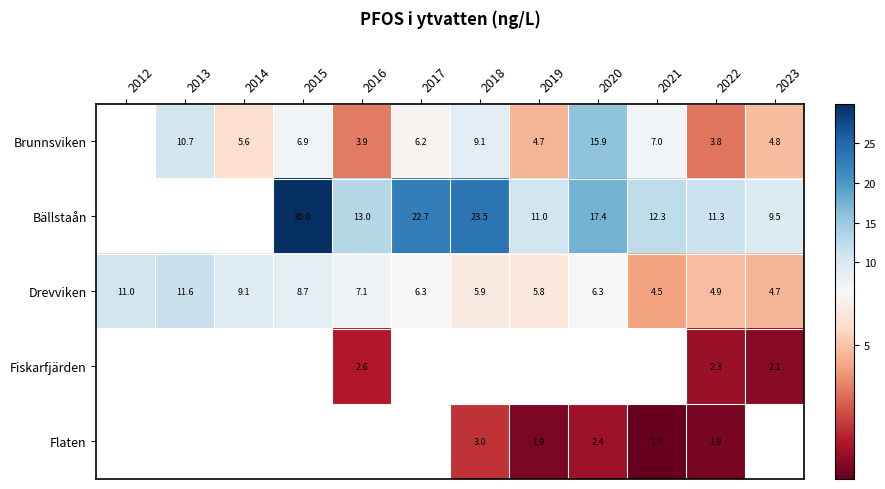

What is the average value of the Drevviken series?

7.2